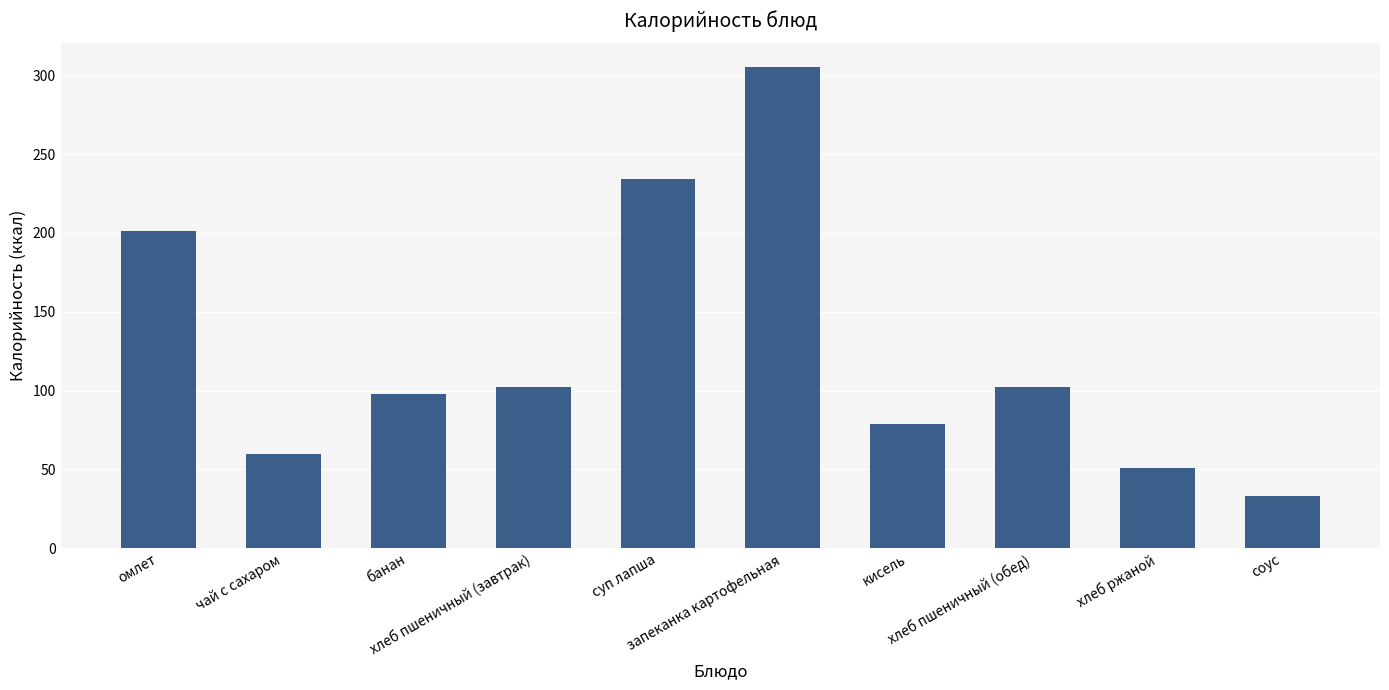

Which has a higher value, хлеб пшеничный (обед) or хлеб ржаной?

хлеб пшеничный (обед)